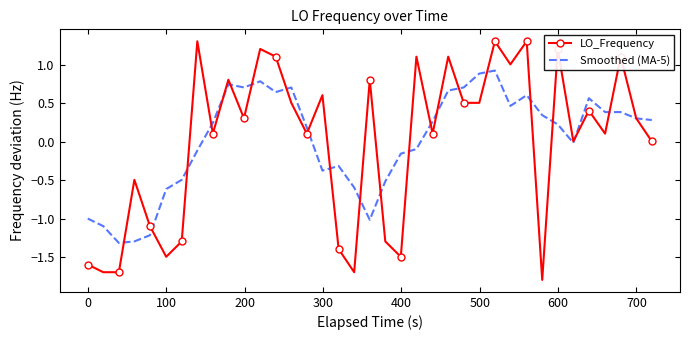

Count the number of data series in this chart.

2